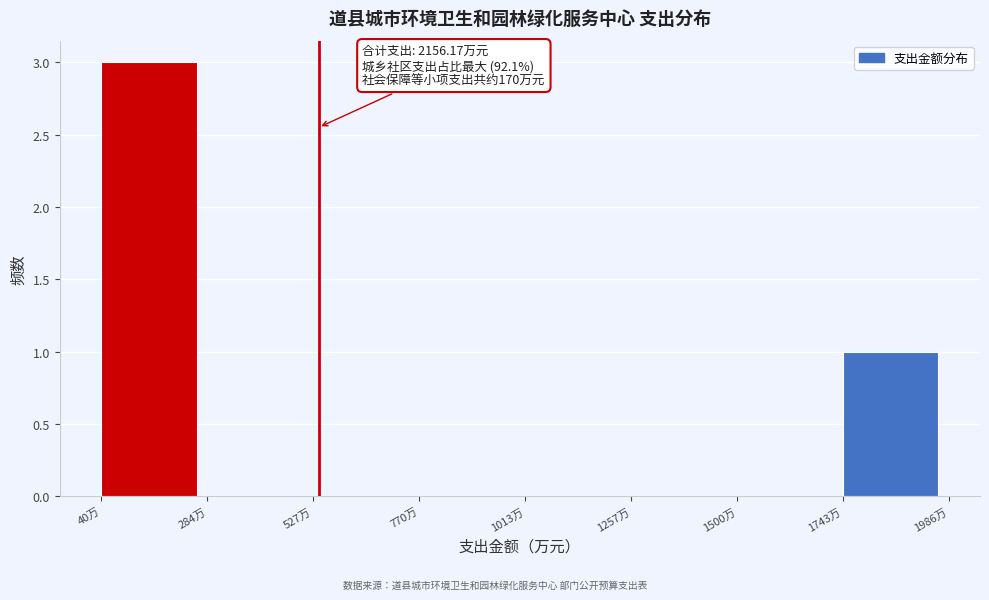

Which range on the x-axis has the tallest bar?

50 to 300